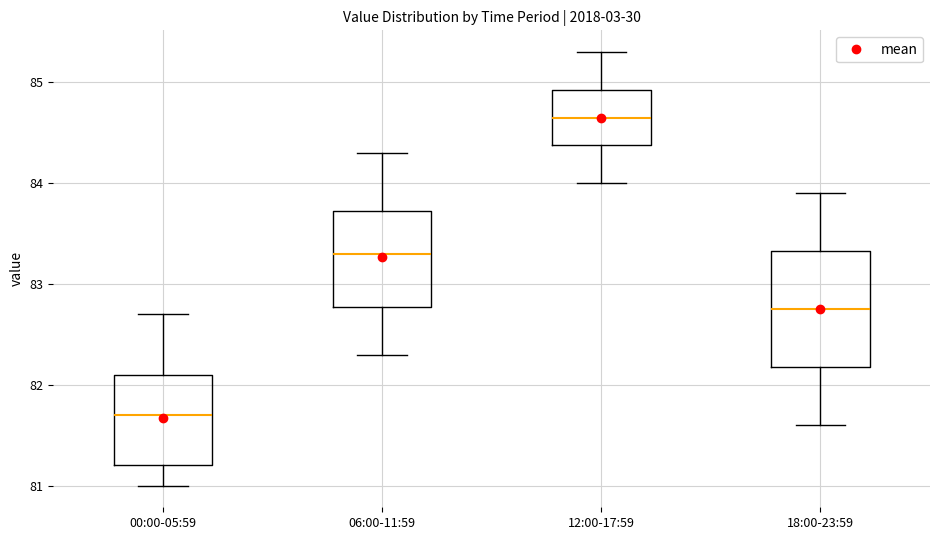

Reading left to right, transcribe this box plot: for each box, give where its median line is, the range the box spans, and where its two whiskers end, as read against the y-axis. The values are not printed on the chart, so give them approximately, as read against the axis.

00:00-05:59: median 81.7, box 81.2 to 82.1, whiskers 81.0 to 82.7
06:00-11:59: median 83.3, box 82.8 to 83.7, whiskers 82.3 to 84.3
12:00-17:59: median 84.7, box 84.4 to 84.9, whiskers 84.0 to 85.3
18:00-23:59: median 82.8, box 82.2 to 83.3, whiskers 81.6 to 83.9